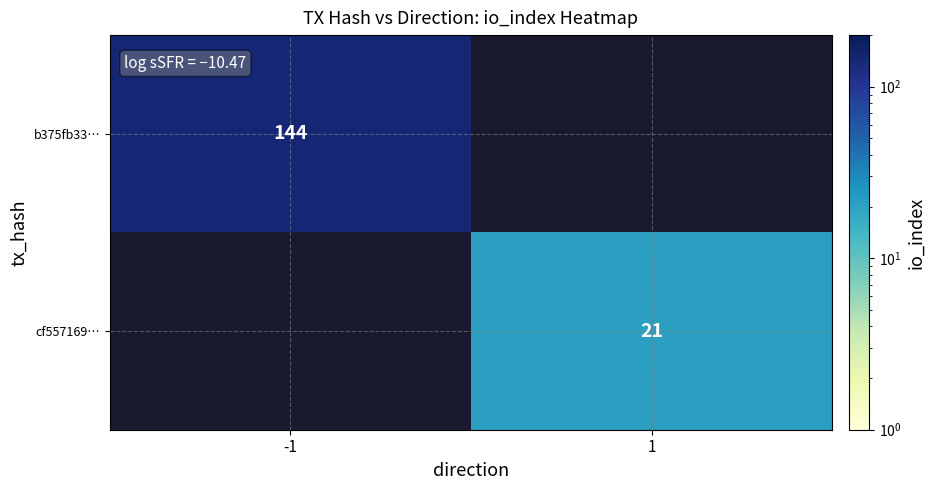

The b375fb33… series shows 144 at -1. True or false?

True